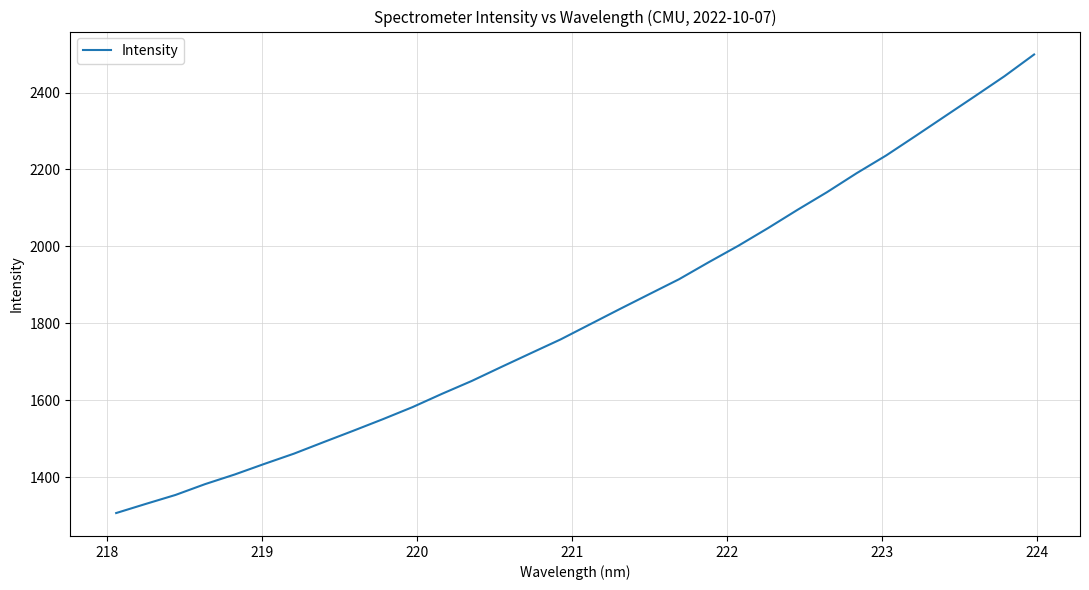

What is the maximum value shown in the chart?

2499.0